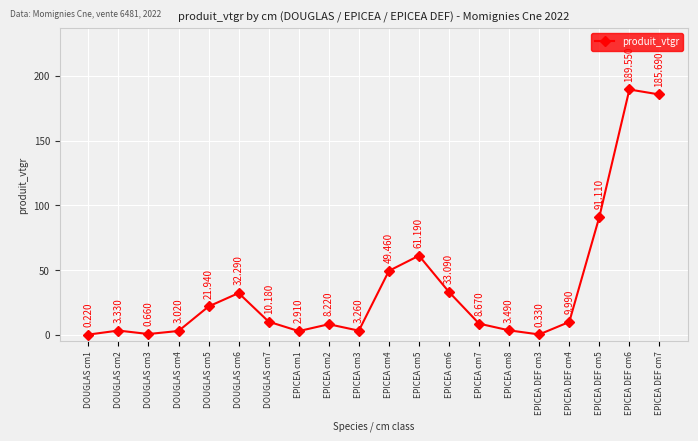

True or false: the data has more than 1 interior local peaks.

True